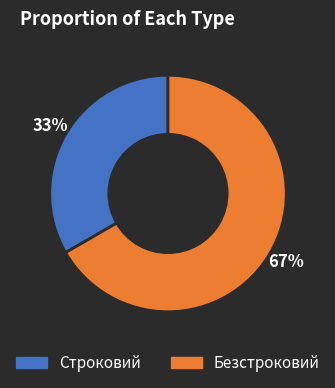

Count the number of slices in the pie.

2